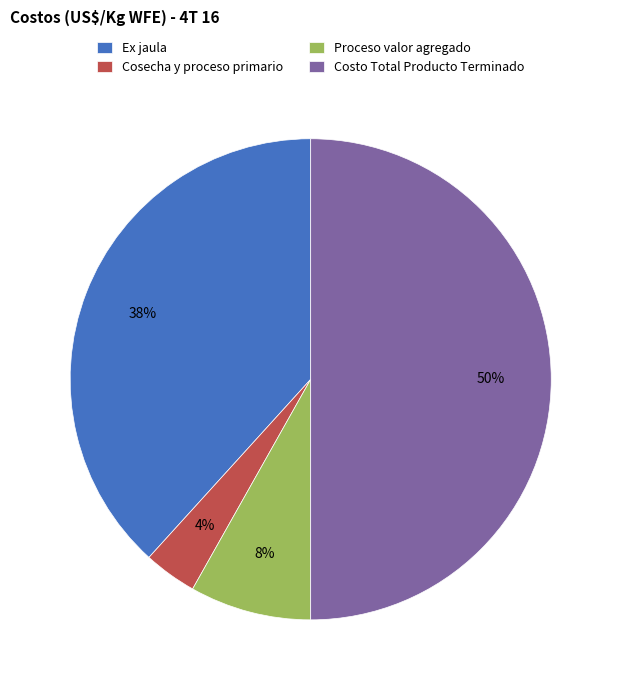

Is it true that Ex jaula is 26% of the pie?

False